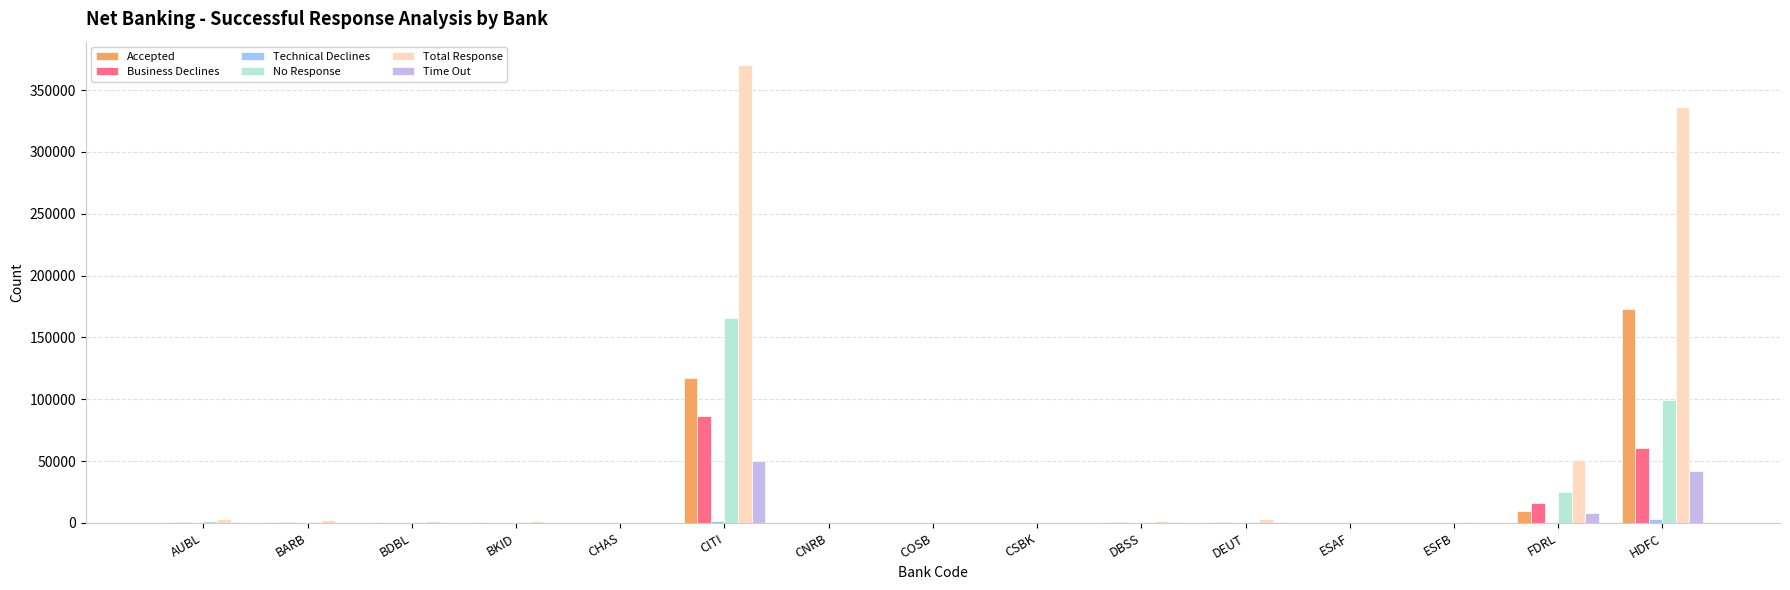

Which series has the largest total across all categories?

Total Response